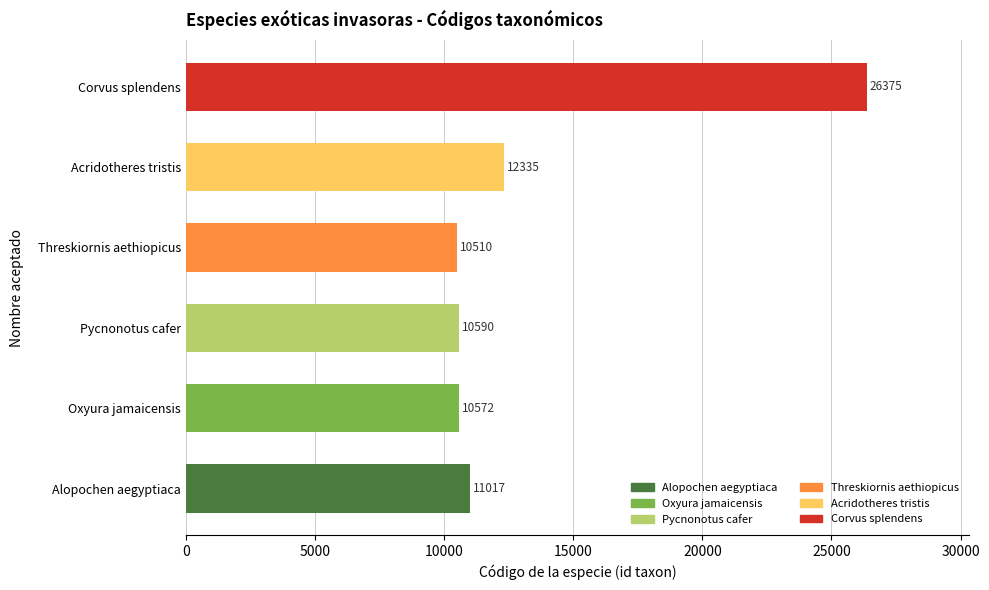

What is the sum of the values at Pycnonotus cafer and Acridotheres tristis?

22925